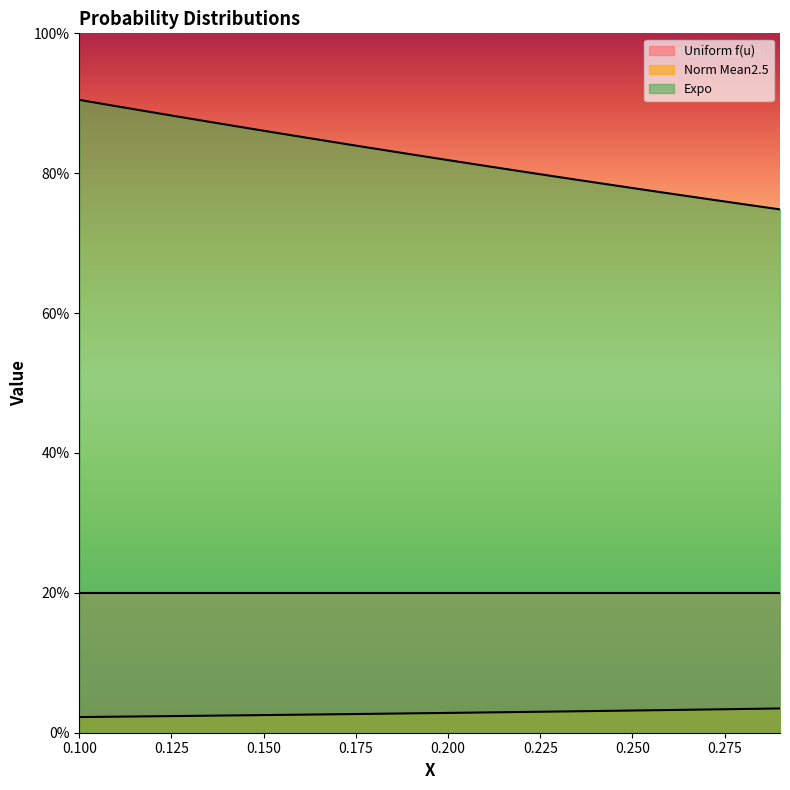

Count the number of categories in the chart.

20